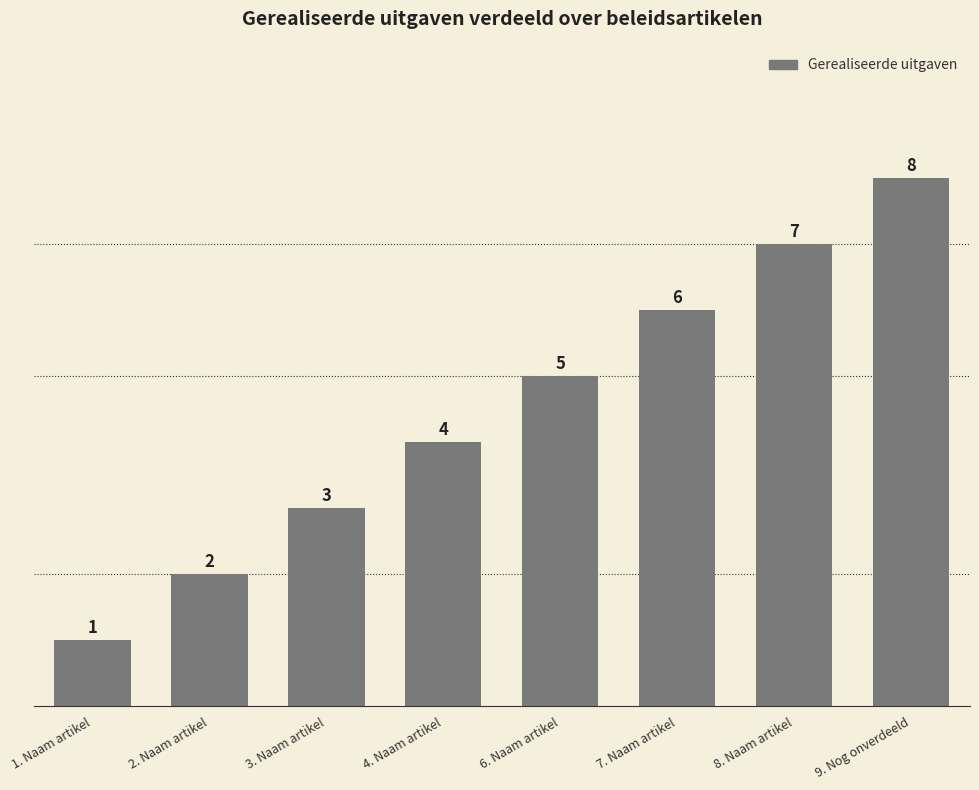

List the labels in order of value, largest first.

9. Nog onverdeeld, 8. Naam artikel, 7. Naam artikel, 6. Naam artikel, 4. Naam artikel, 3. Naam artikel, 2. Naam artikel, 1. Naam artikel